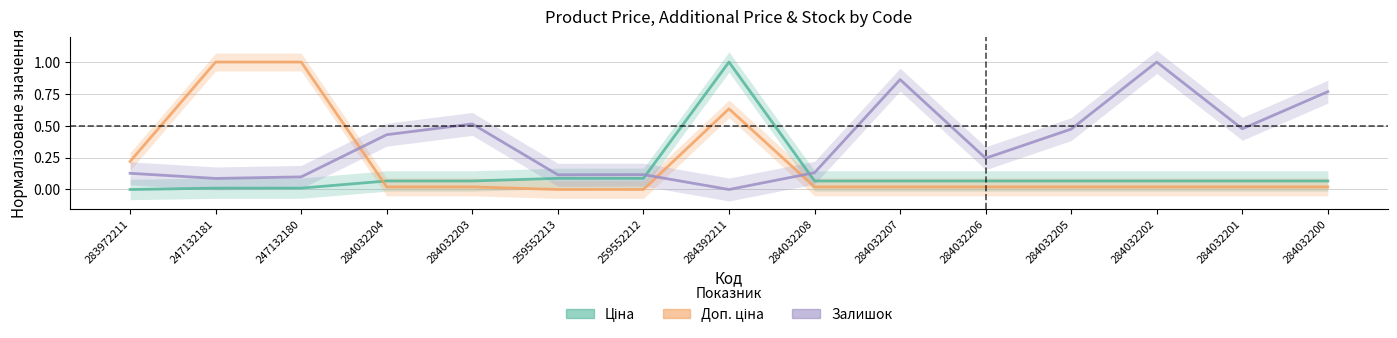

What is the difference between the second highest and minimum values in the Ціна series?

0.1